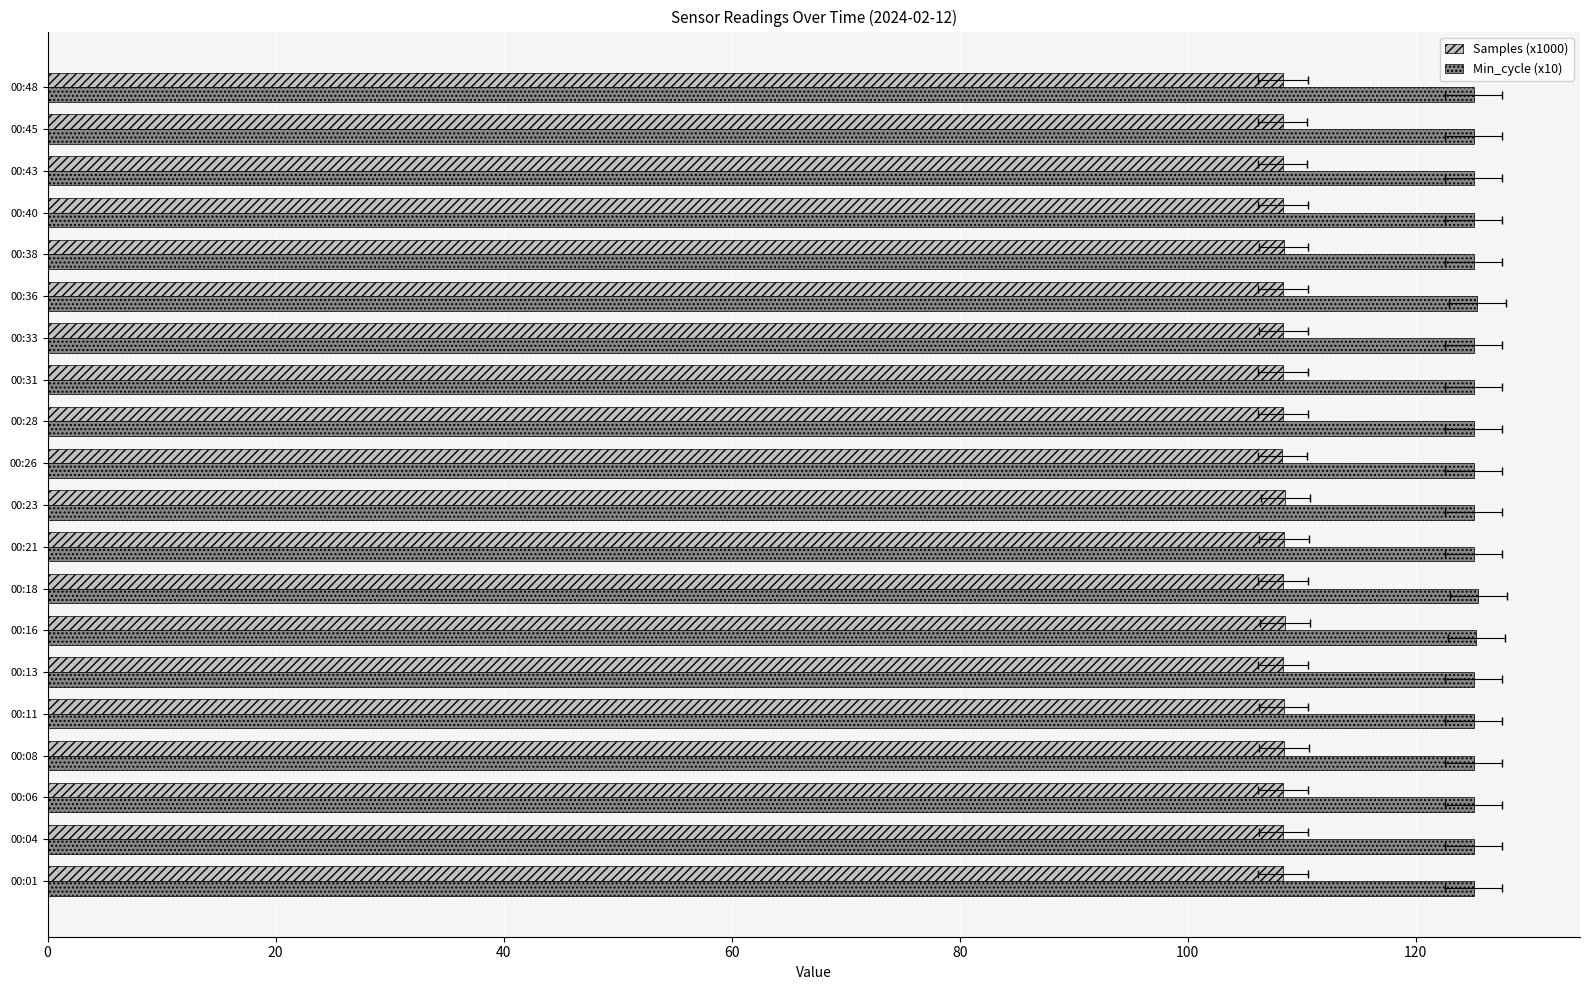

Are the bars horizontal?

Yes